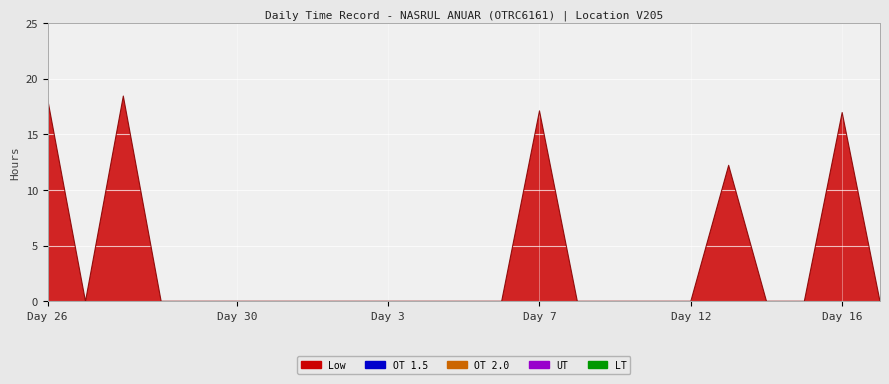

Reading left to right, list all the values displayed in this chart.

Low: 26-Thu=18.1	27-Fri=0.0	28-Sat=18.4	29-Sun=0.0	29-Sun=0.0	30-Mon=0.0	1-Tue=0.0	2-Wed=0.0	3-Thu=0.0	5-Sat=0.0	5-Sat=0.0	7-Mon=0.0	7-Mon=0.0	9-Wed=17.1	9-Wed=0.0	10-Thu=0.0	12-Sat=0.0	13-Sun=0.0	14-Mon=12.2	14-Mon=0.0	15-Tue=0.0	16-Wed=16.9	17-Thu=0.0
OT 1.5: 26-Thu=0.0	27-Fri=0.0	28-Sat=0.0	29-Sun=0.0	29-Sun=0.0	30-Mon=0.0	1-Tue=0.0	2-Wed=0.0	3-Thu=0.0	5-Sat=0.0	5-Sat=0.0	7-Mon=0.0	7-Mon=0.0	9-Wed=0.0	9-Wed=0.0	10-Thu=0.0	12-Sat=0.0	13-Sun=0.0	14-Mon=0.0	14-Mon=0.0	15-Tue=0.0	16-Wed=0.0	17-Thu=0.0
OT 2.0: 26-Thu=0.0	27-Fri=0.0	28-Sat=0.0	29-Sun=0.0	29-Sun=0.0	30-Mon=0.0	1-Tue=0.0	2-Wed=0.0	3-Thu=0.0	5-Sat=0.0	5-Sat=0.0	7-Mon=0.0	7-Mon=0.0	9-Wed=0.0	9-Wed=0.0	10-Thu=0.0	12-Sat=0.0	13-Sun=0.0	14-Mon=0.0	14-Mon=0.0	15-Tue=0.0	16-Wed=0.0	17-Thu=0.0
UT: 26-Thu=0.0	27-Fri=0.0	28-Sat=0.0	29-Sun=0.0	29-Sun=0.0	30-Mon=0.0	1-Tue=0.0	2-Wed=0.0	3-Thu=0.0	5-Sat=0.0	5-Sat=0.0	7-Mon=0.0	7-Mon=0.0	9-Wed=0.0	9-Wed=0.0	10-Thu=0.0	12-Sat=0.0	13-Sun=0.0	14-Mon=0.0	14-Mon=0.0	15-Tue=0.0	16-Wed=0.0	17-Thu=0.0
LT: 26-Thu=0.0	27-Fri=0.0	28-Sat=0.0	29-Sun=0.0	29-Sun=0.0	30-Mon=0.0	1-Tue=0.0	2-Wed=0.0	3-Thu=0.0	5-Sat=0.0	5-Sat=0.0	7-Mon=0.0	7-Mon=0.0	9-Wed=0.0	9-Wed=0.0	10-Thu=0.0	12-Sat=0.0	13-Sun=0.0	14-Mon=0.0	14-Mon=0.0	15-Tue=0.0	16-Wed=0.0	17-Thu=0.0